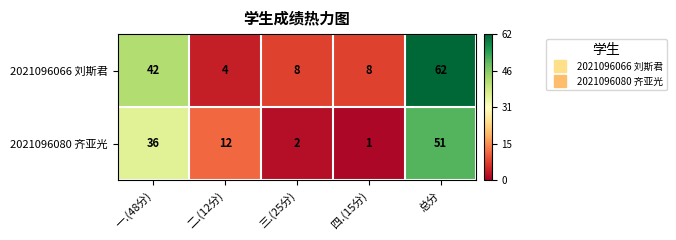

How many distinct data groups are displayed?

2